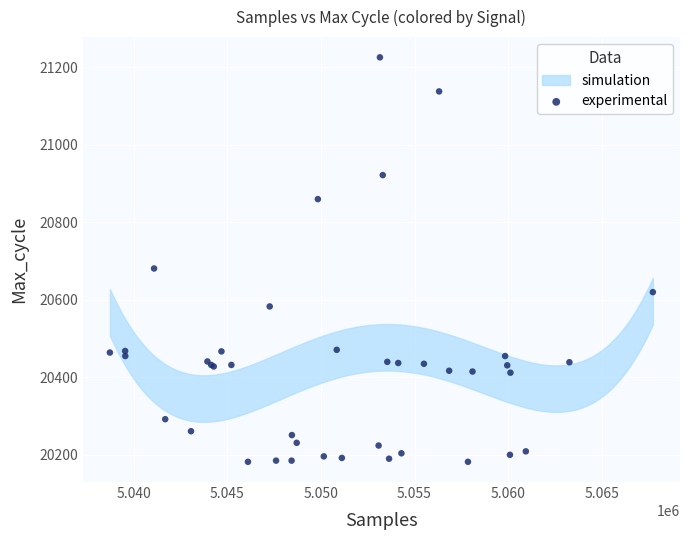

What Y value in the scatter plot is closest to 20704?

20681